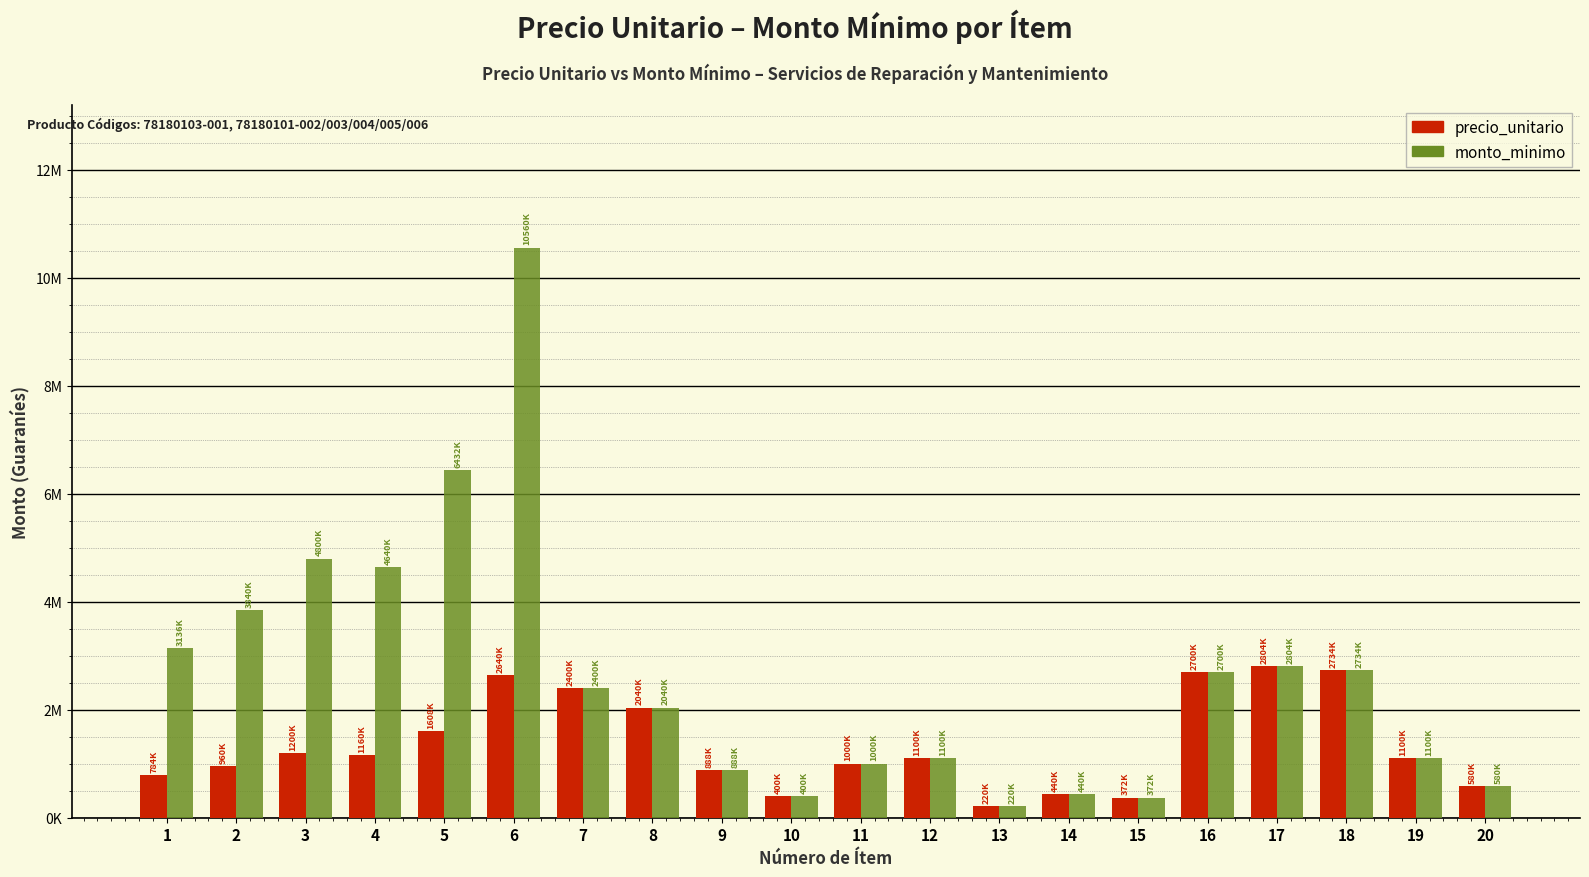

Are the bars horizontal?

No